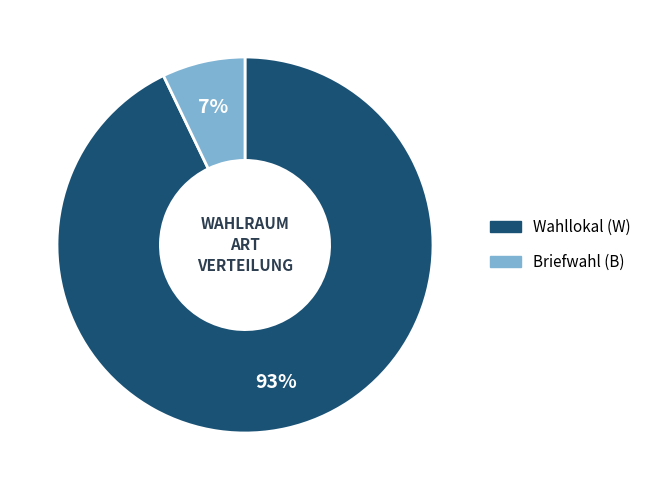

To the nearest percent, what is the average slice percentage?

50%